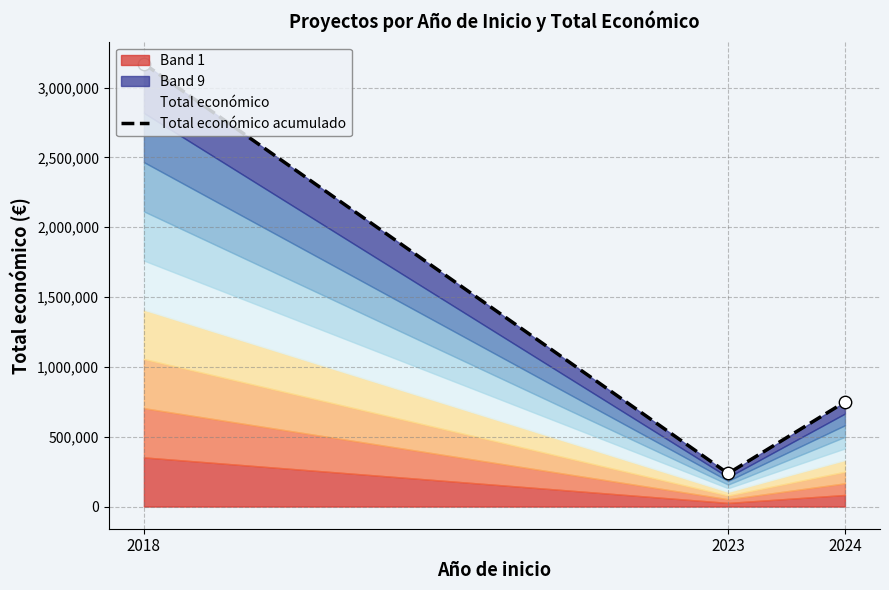

What is the ratio of the value at 2018 to the value at 2023?

13.4